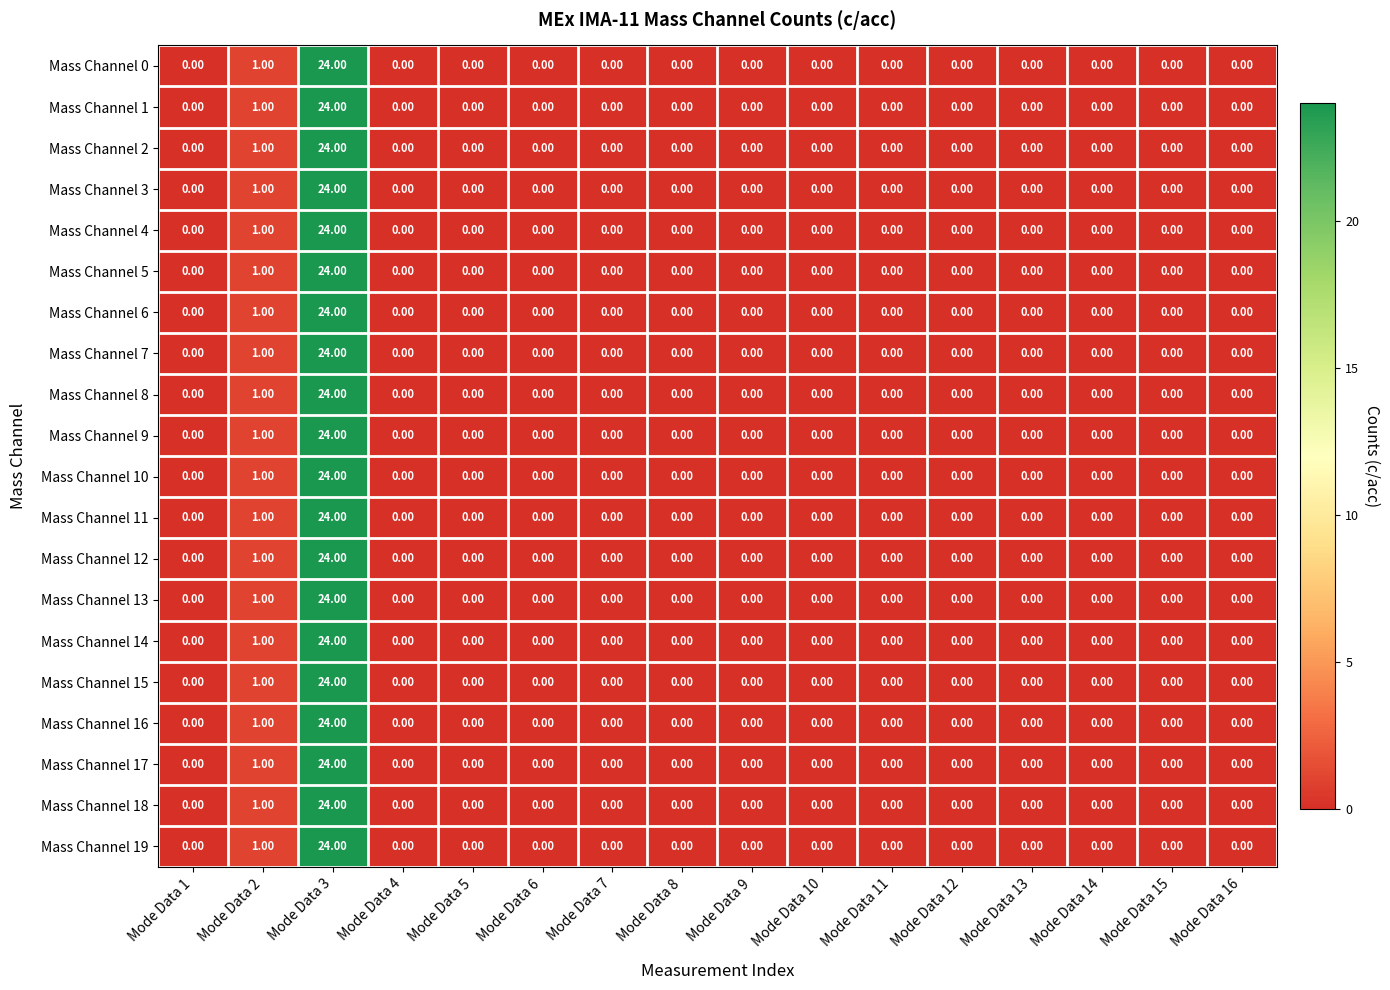

At which category is the sum across all series the highest?

Mode Data 3